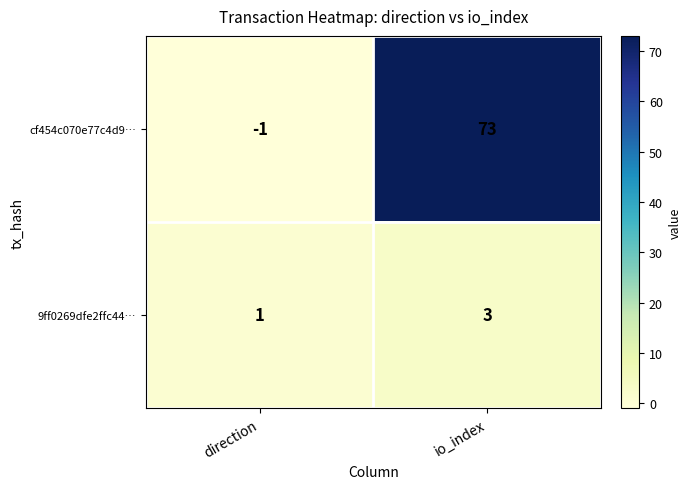

Which series changed the most between direction and io_index?

cf454c070e77c4d9…